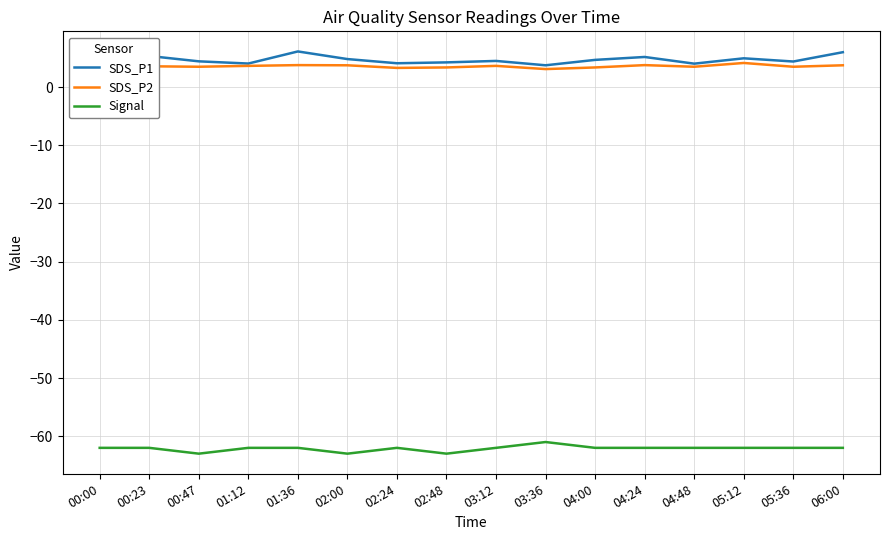

Which label corresponds to the smallest value in the chart?

00:47